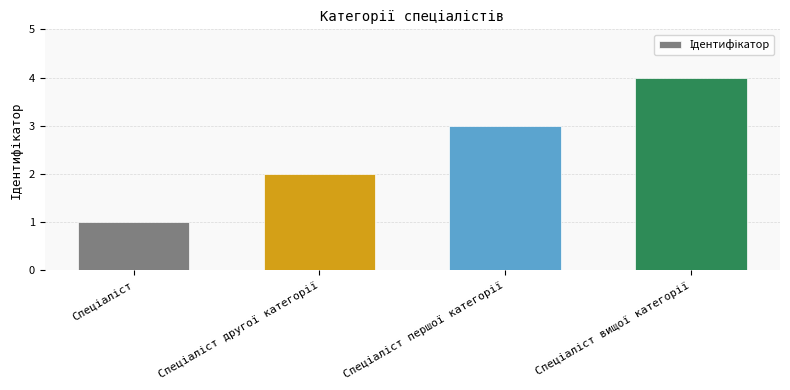

What is the difference between the maximum and minimum values?

3